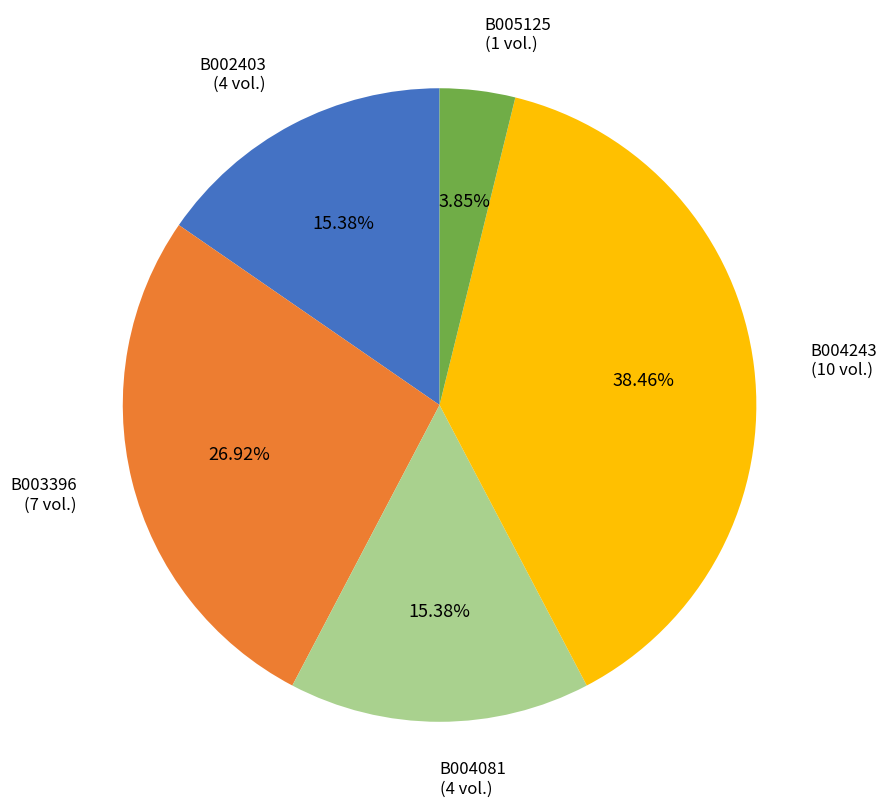

Does any single category account for the majority?

No